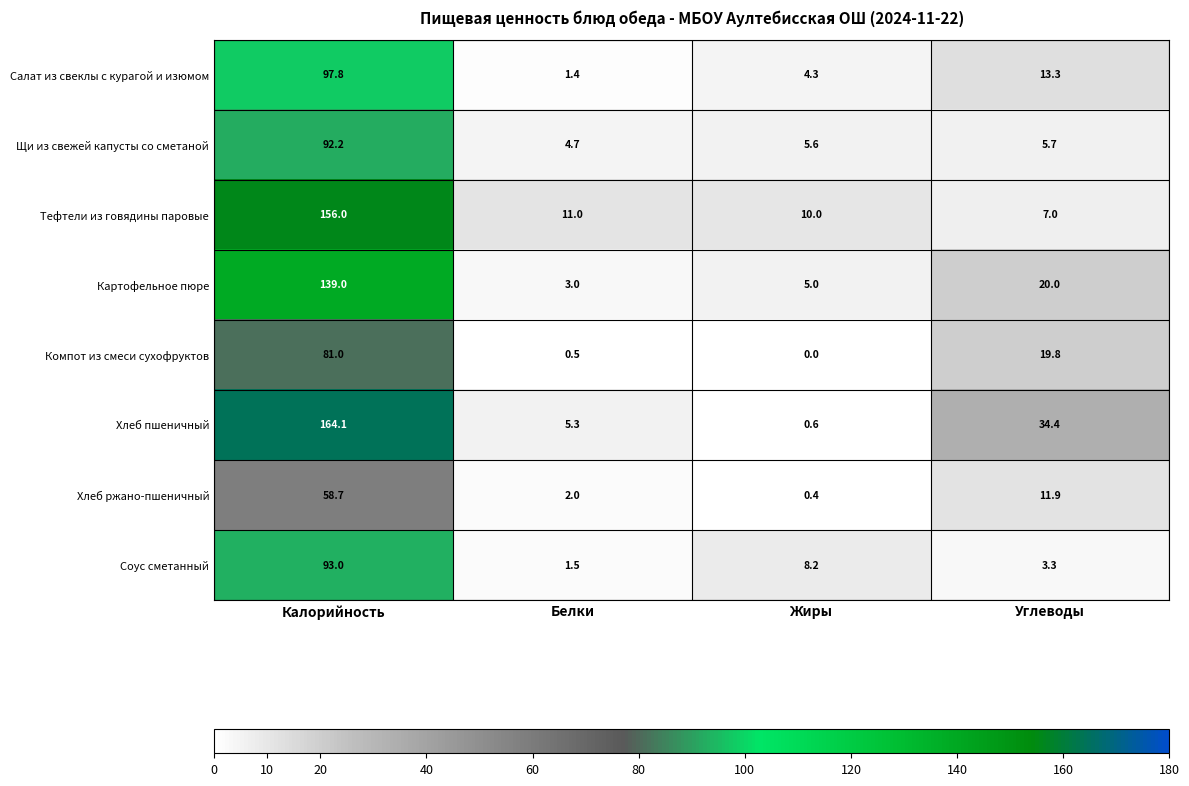

Which series has the largest total across all categories?

Хлеб пшеничный